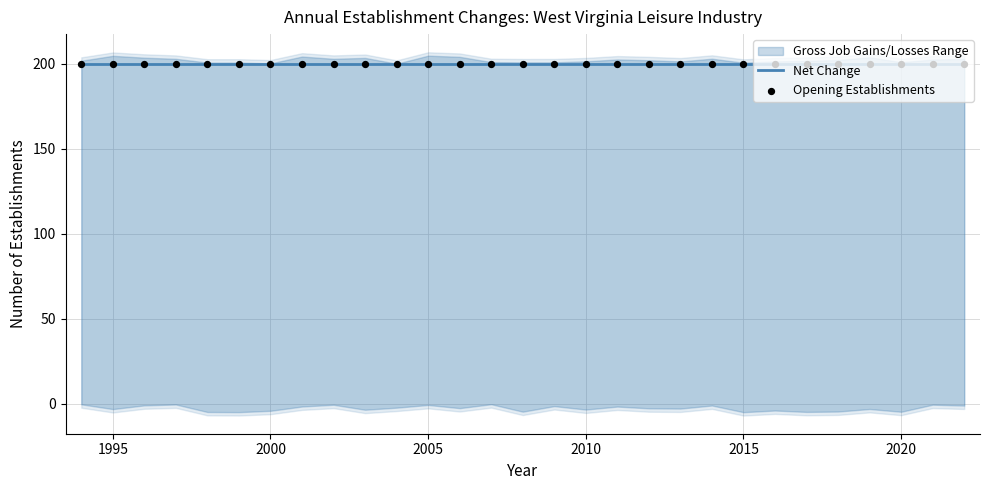

Which series contains the highest Y value?

Opening Establishments